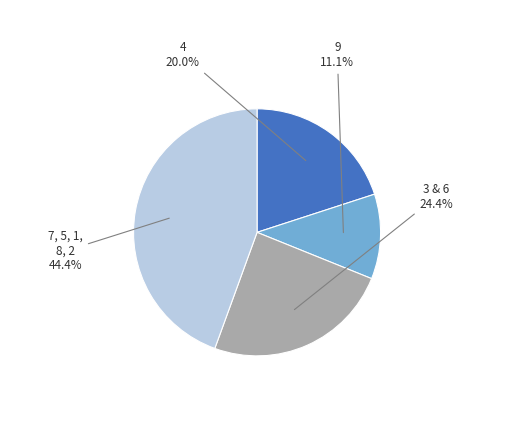

Does any single category account for the majority?

No